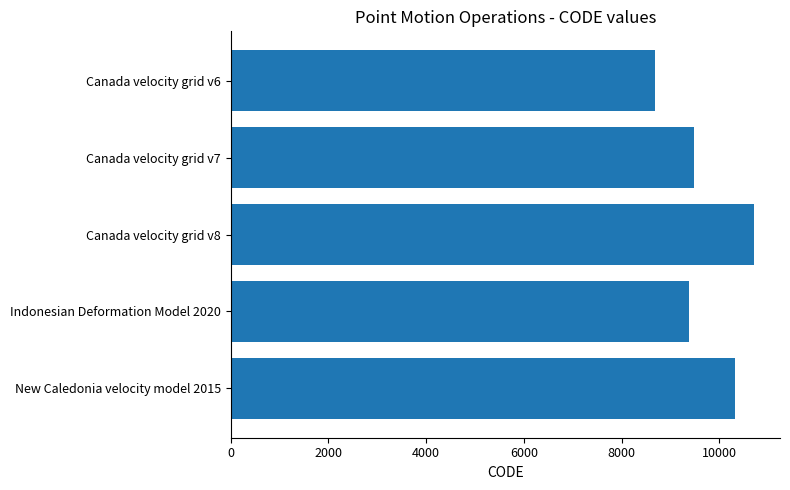

How many data points does each series have?

5